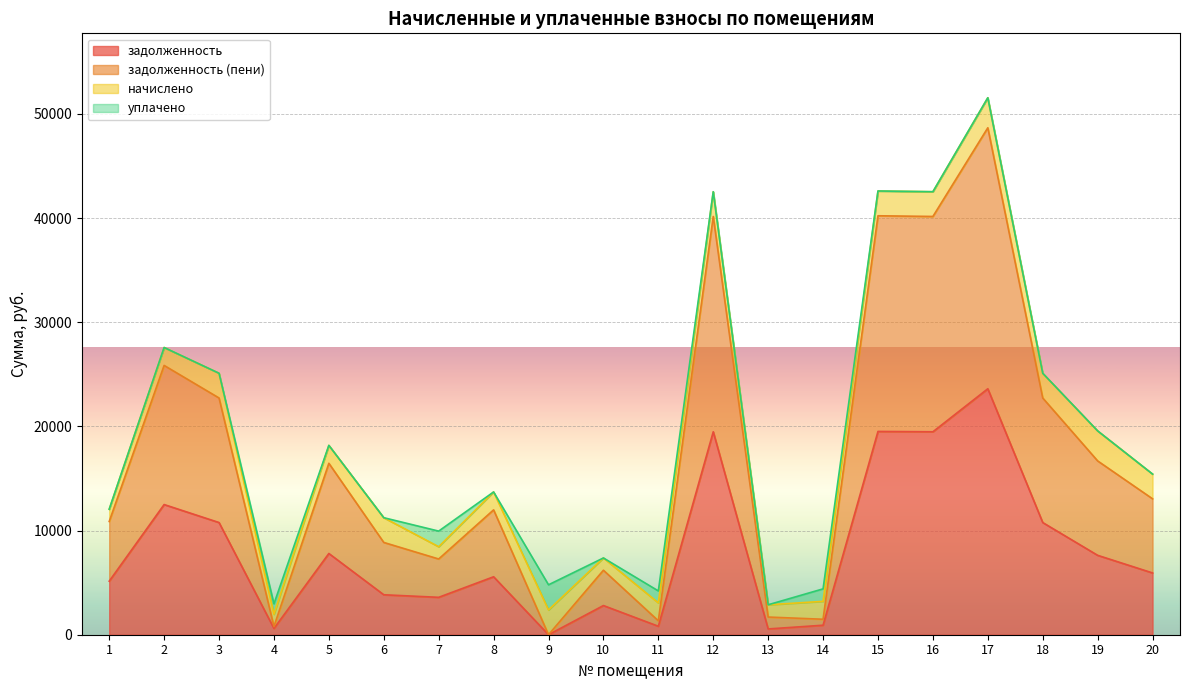

In задолженность, how many points are higher than both neighbors (excluding endpoints)?

7